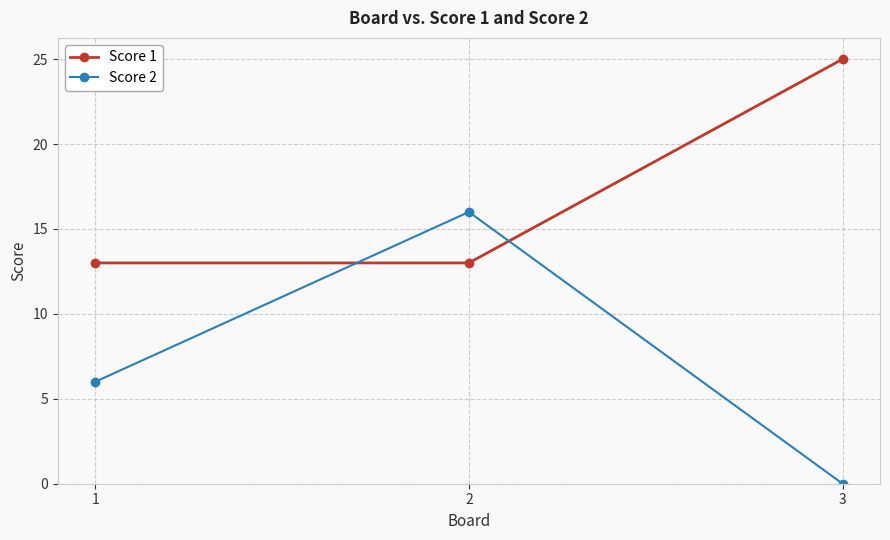

What are all the series names shown in the legend?

Score 1, Score 2